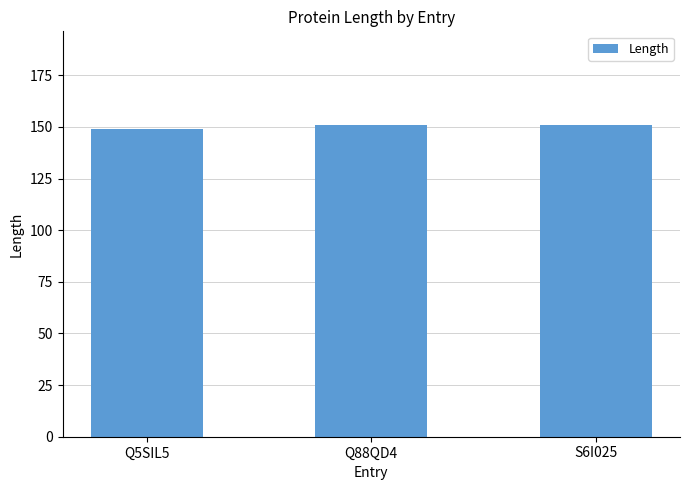

What is the value of the 3rd bar from the left?

151